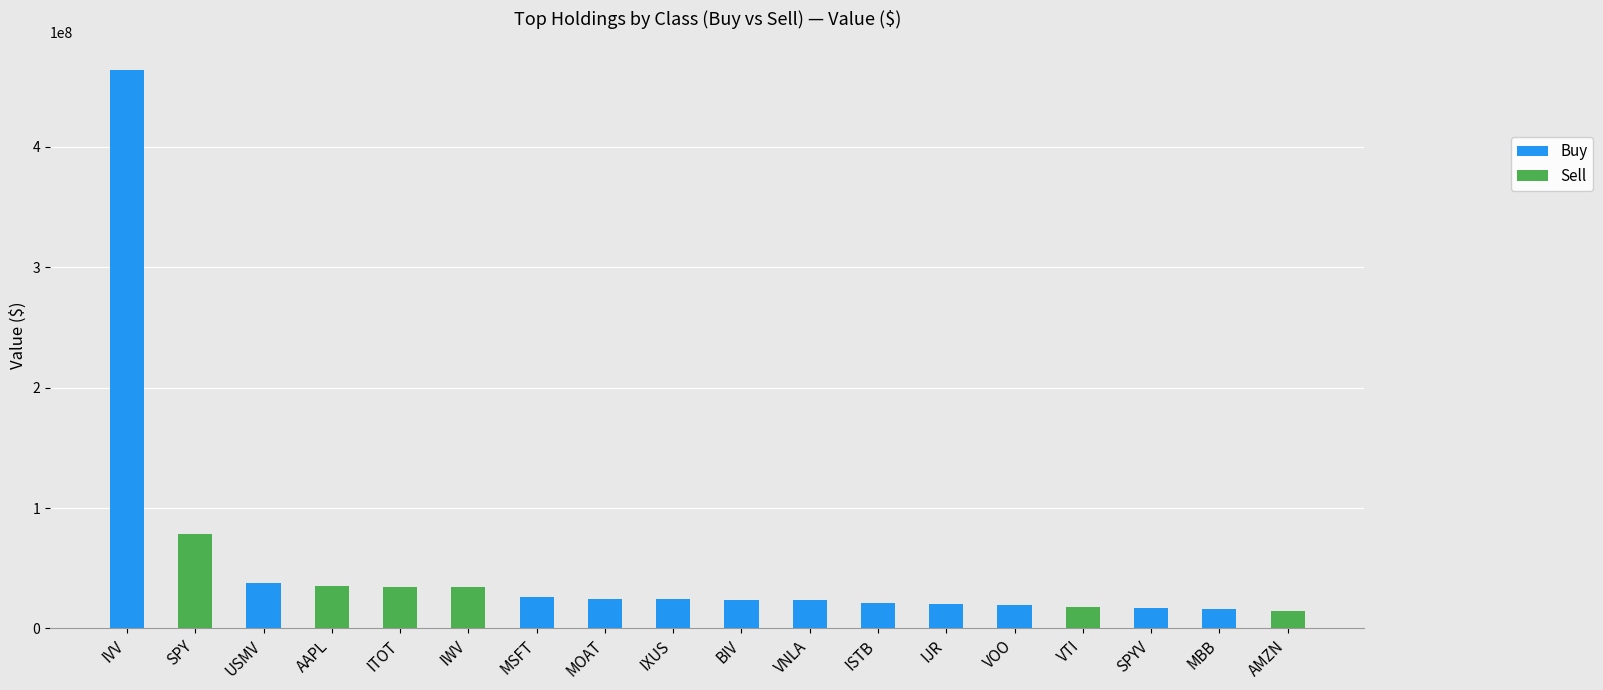

Reading left to right, list all the values displayed in this chart.

Buy: IVV=464287200	SPY=0	USMV=38086961	AAPL=0	ITOT=0	IWV=0	MSFT=25975721	MOAT=24717794	IXUS=24665341	BIV=23578226	VNLA=23501589	ISTB=21555105	IJR=20262950	VOO=19117760	VTI=0	SPYV=16870180	MBB=16129512	AMZN=0
Sell: IVV=0	SPY=78462103	USMV=0	AAPL=35444606	ITOT=34585110	IWV=34061101	MSFT=0	MOAT=0	IXUS=0	BIV=0	VNLA=0	ISTB=0	IJR=0	VOO=0	VTI=18173243	SPYV=0	MBB=0	AMZN=14729522